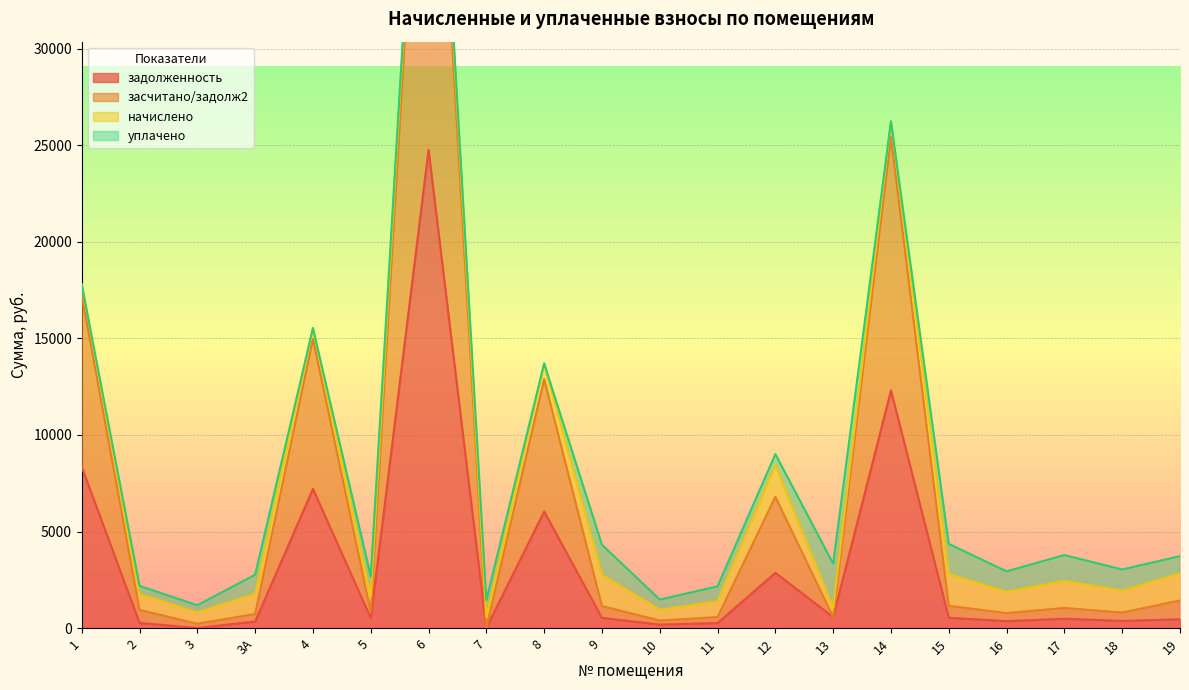

Which has a higher value, 5 or 8?

8